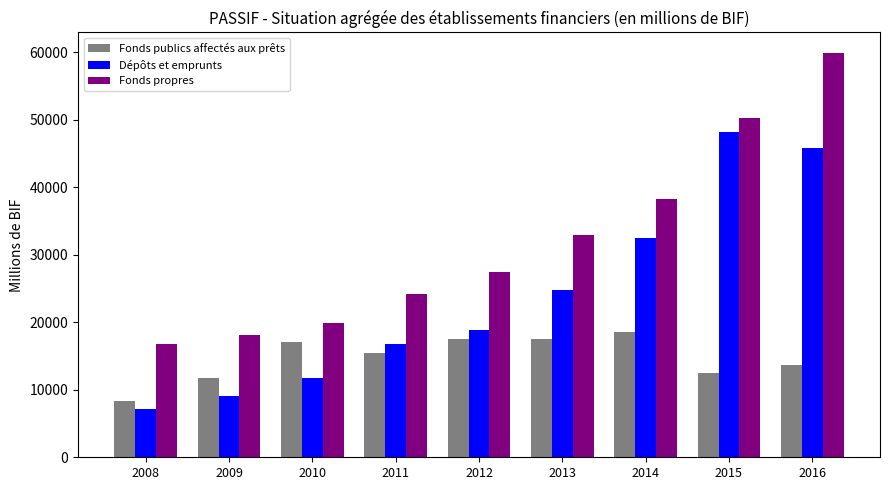

The value of Fonds propres at 2008 is 26100.2. True or false?

False